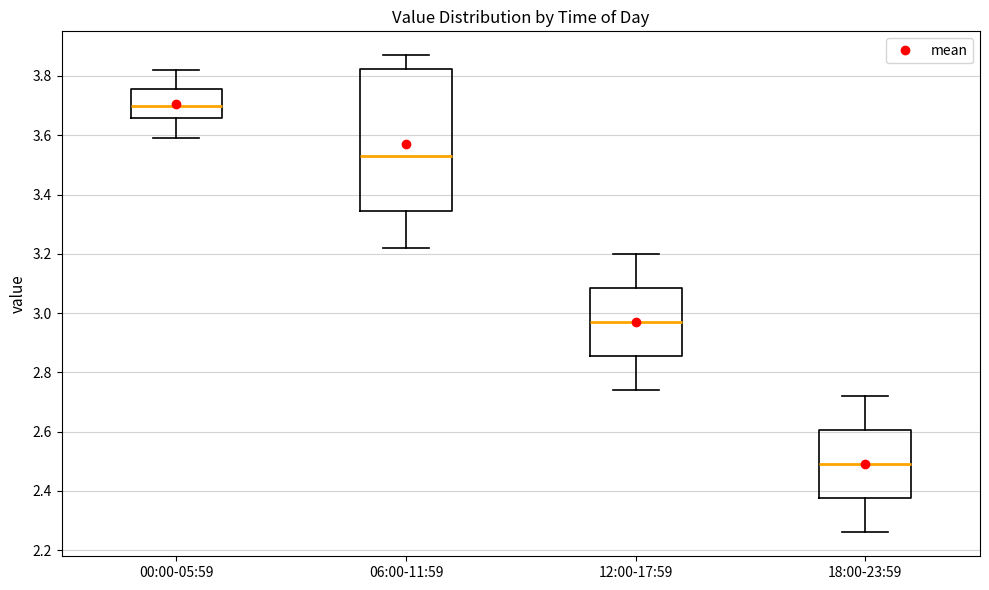

Which box is the tallest, from its lower edge to its upper edge?

06:00-11:59